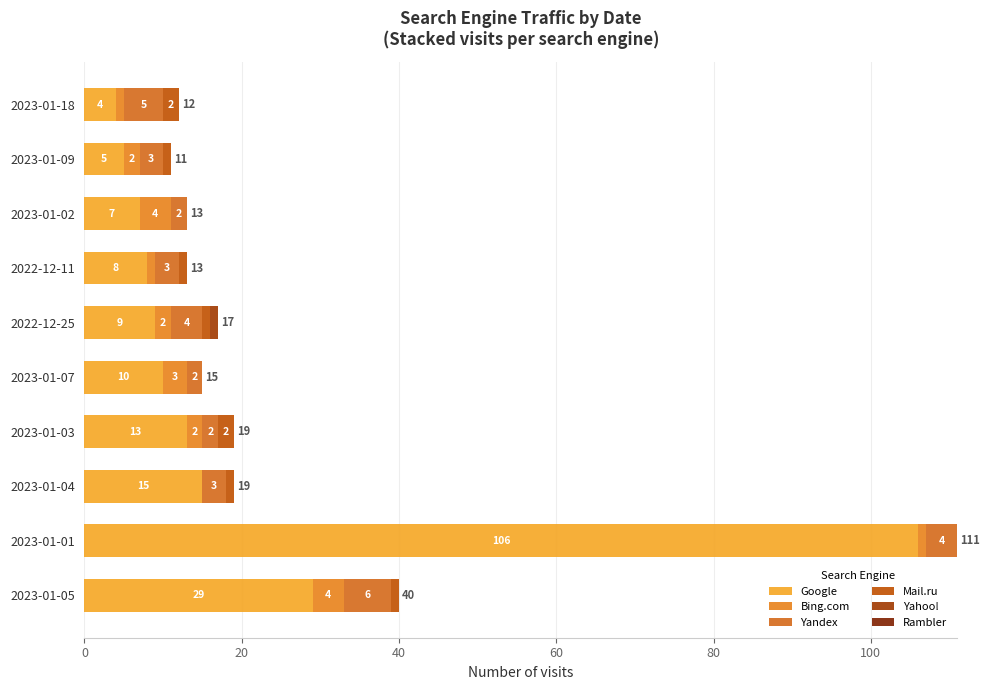

Count the number of data series in this chart.

5